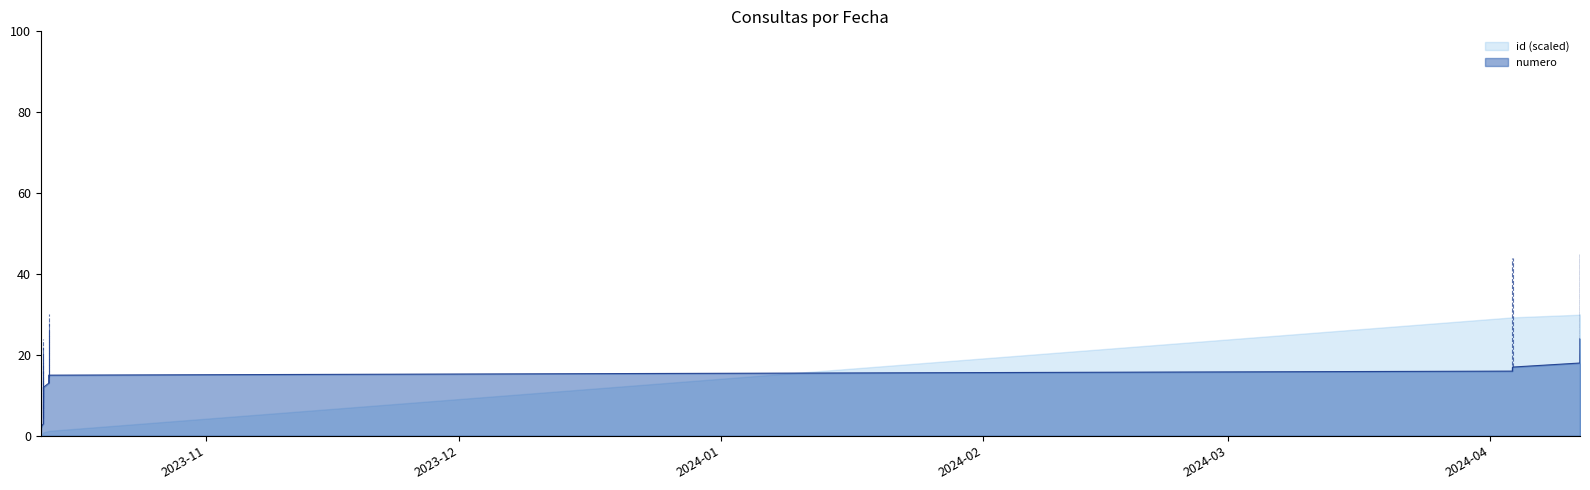

What is the average value?

12